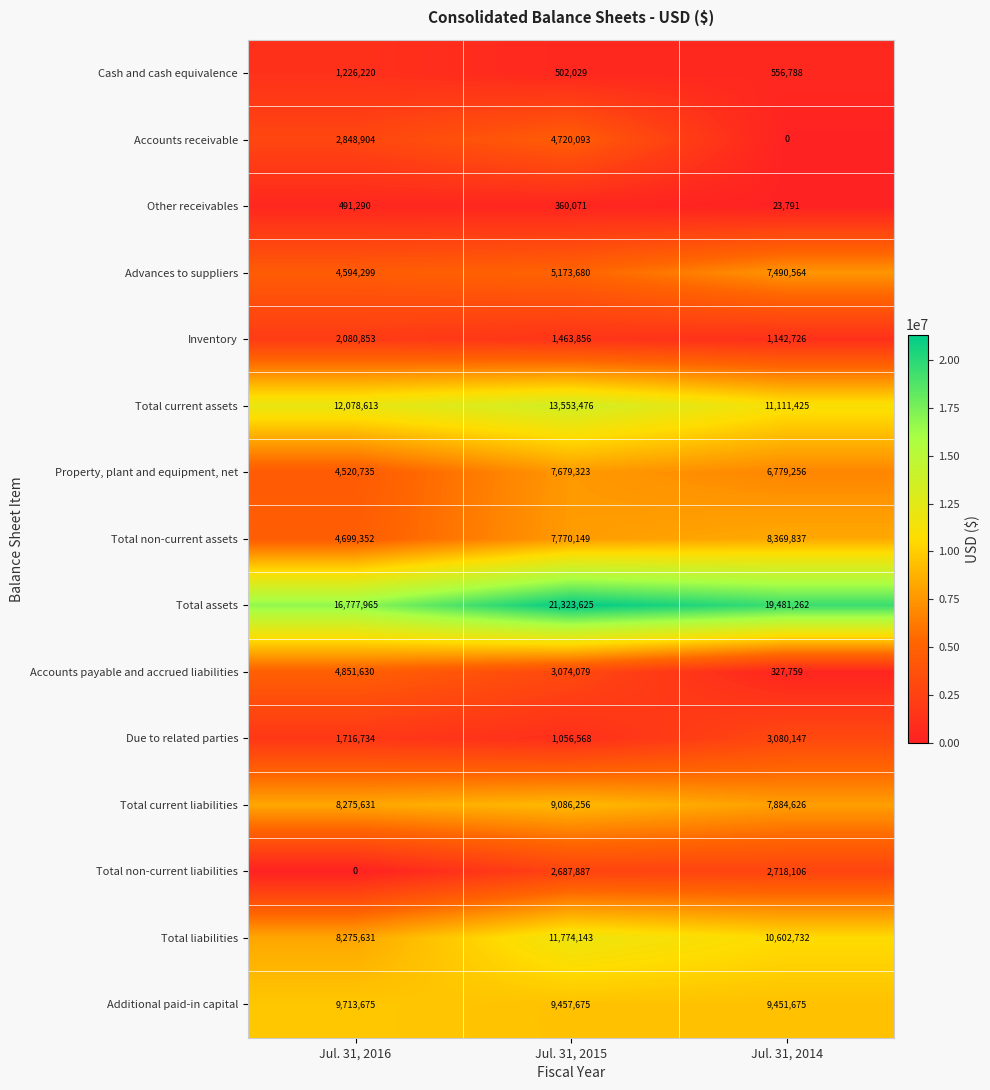

What is the difference between the maximum and minimum values in the Due to related parties series?

2023579